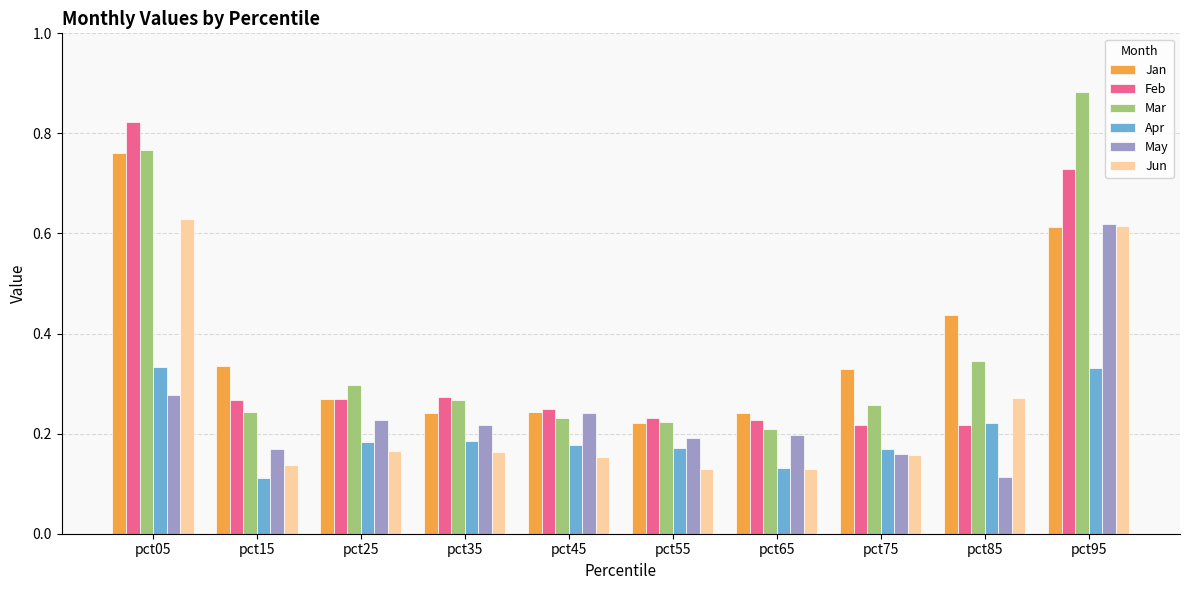

Count the number of data series in this chart.

6